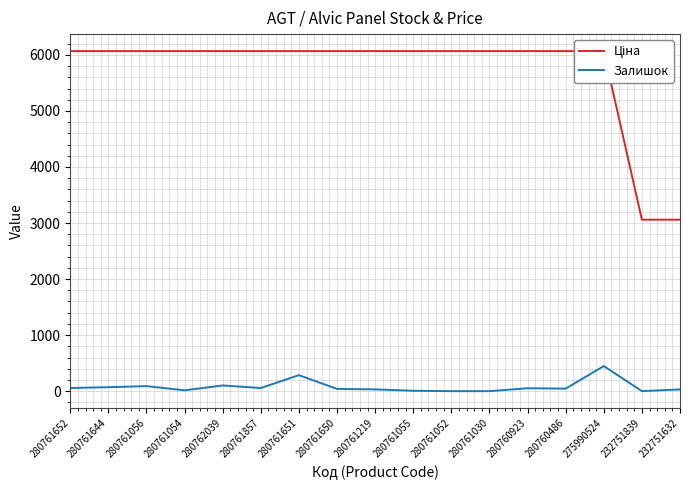

What is the label of the 12th point from the left?

280761030